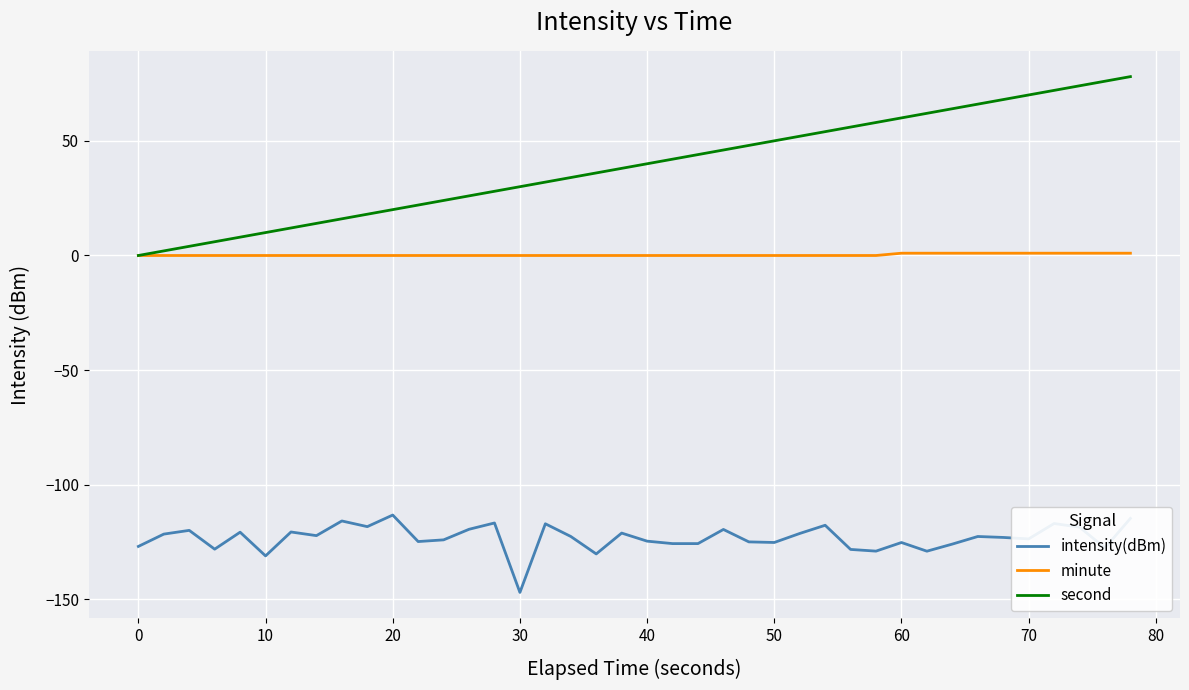

Does the chart have visible grid lines?

Yes